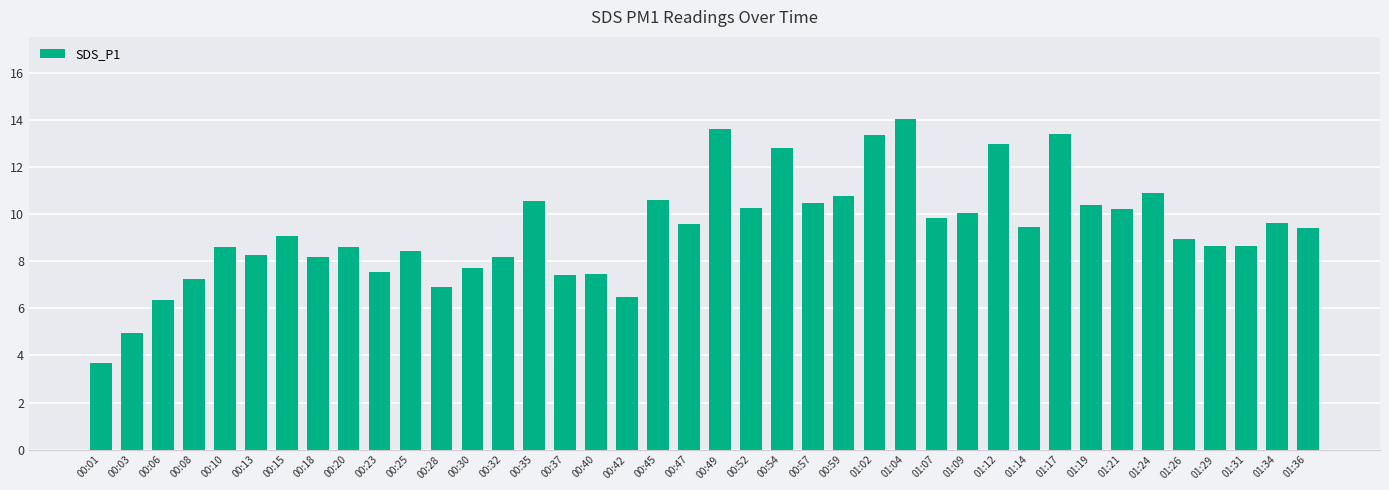

The chart shows a value of 9.8 at 01:07. True or false?

True